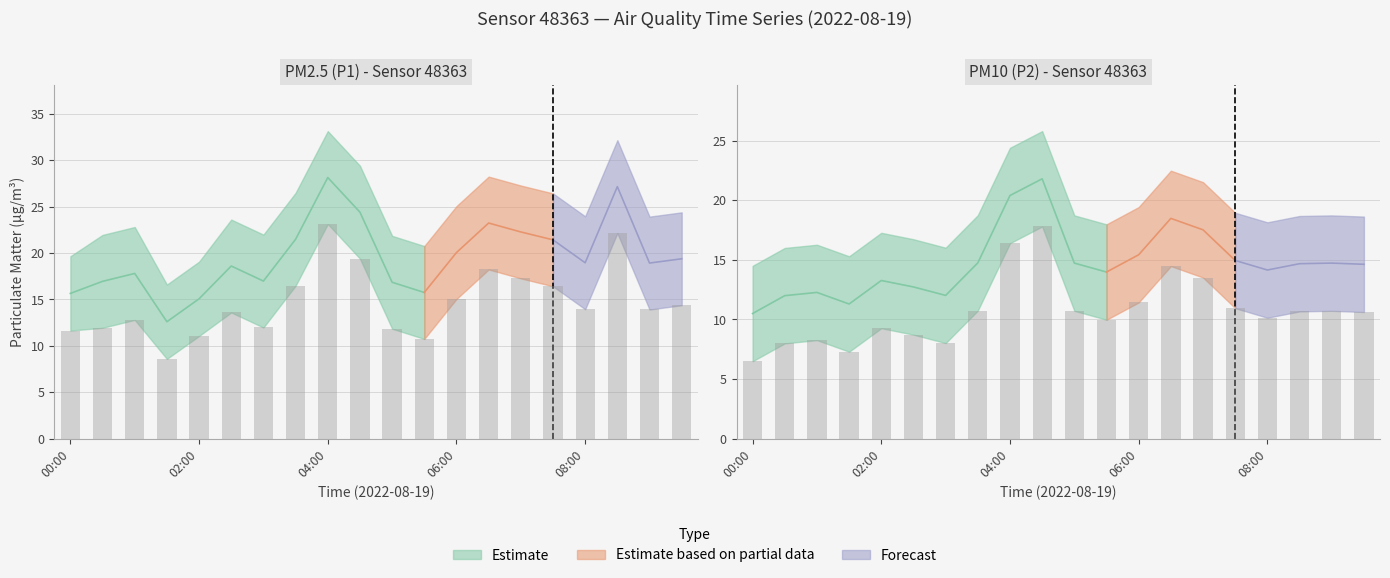

What is the total value across all series at 01:00?

21.1